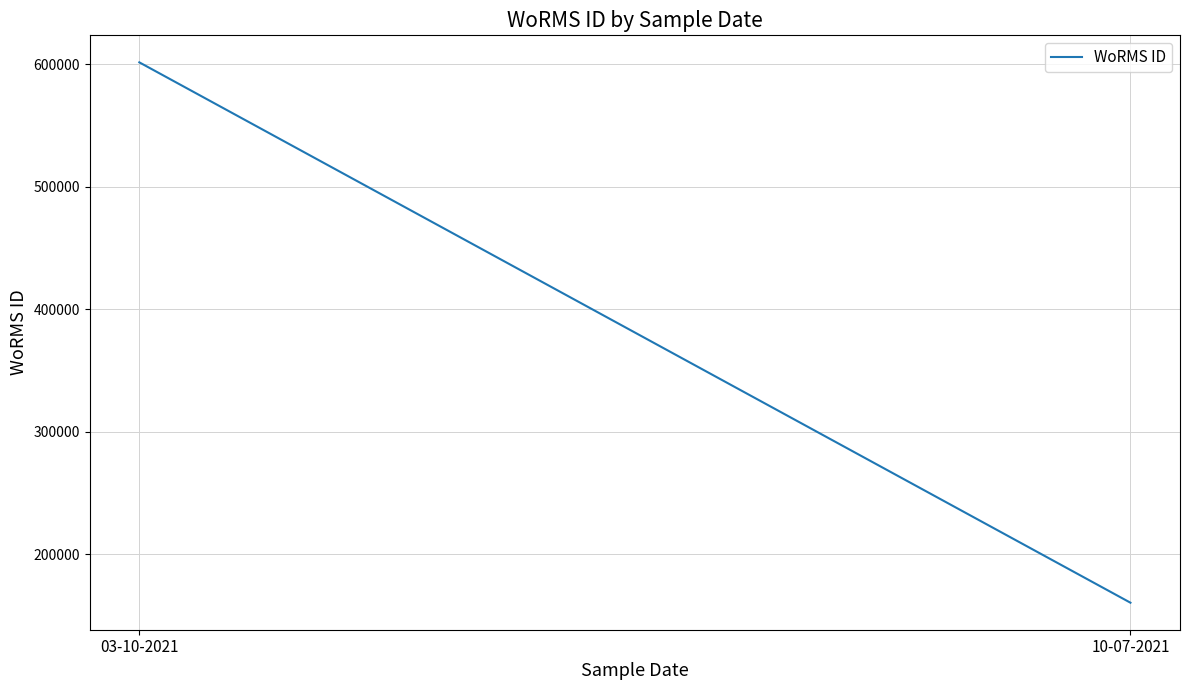

What is the ratio of the value at 03-10-2021 to the value at 10-07-2021?

3.7